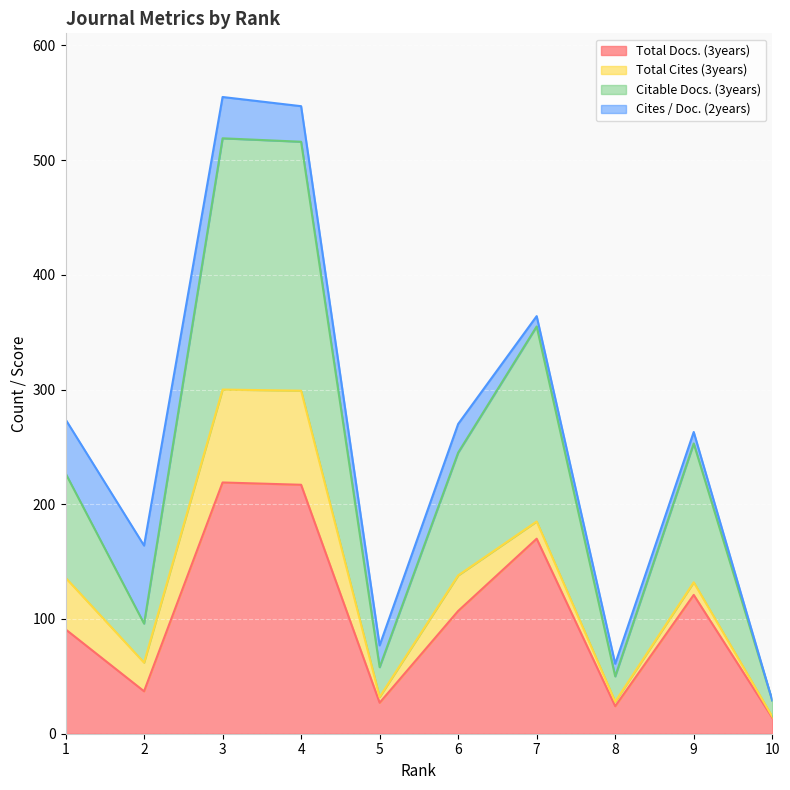

The value of Total Docs. (3years) at 7 is 170. True or false?

True